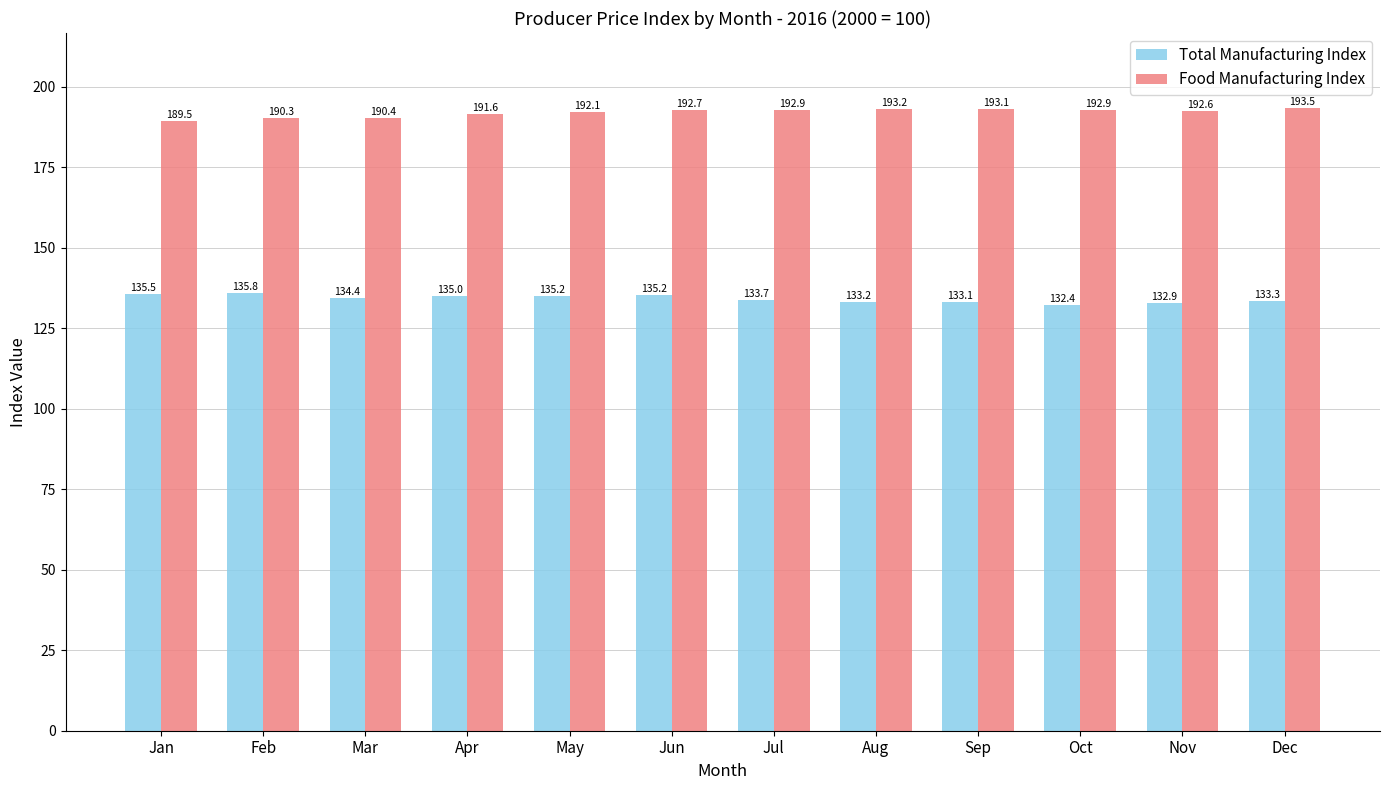

What is the highest value of the Food Manufacturing Index series?

193.5